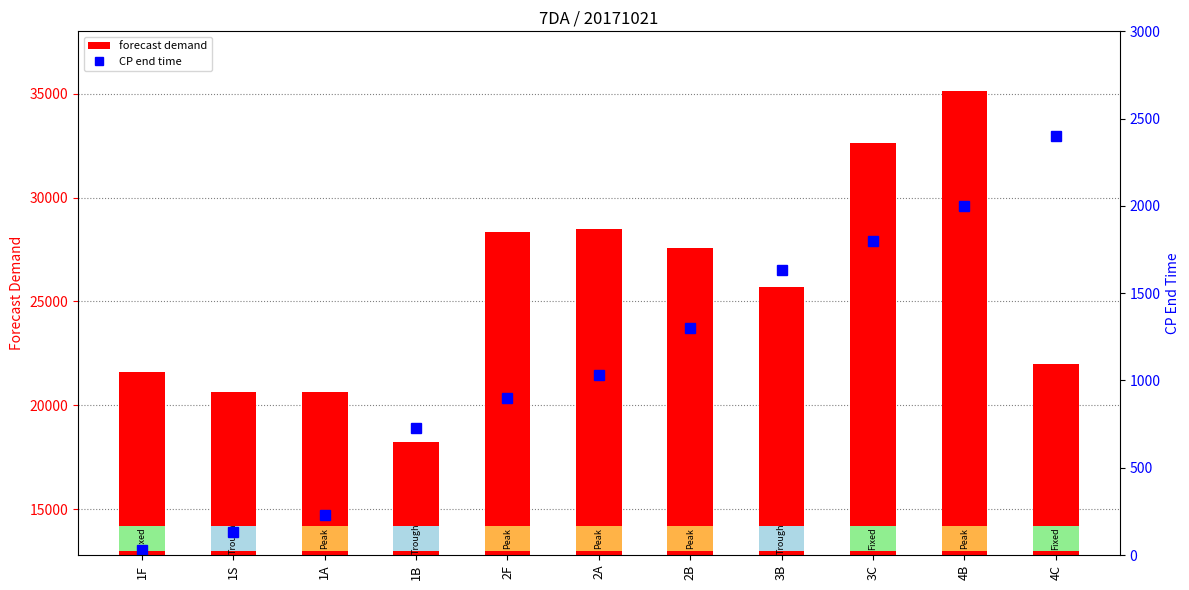

What is the label of the 5th bar from the right?

2B